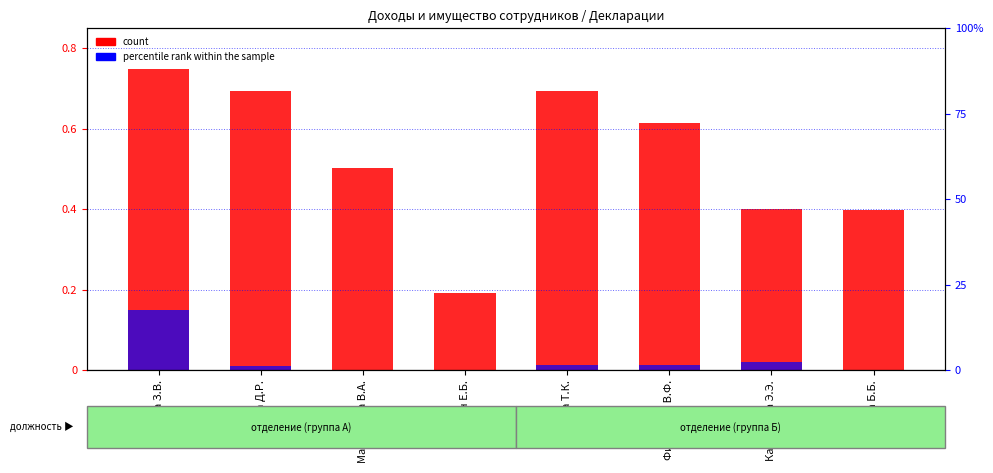

What are all the series names shown in the legend?

count, percentile rank within the sample